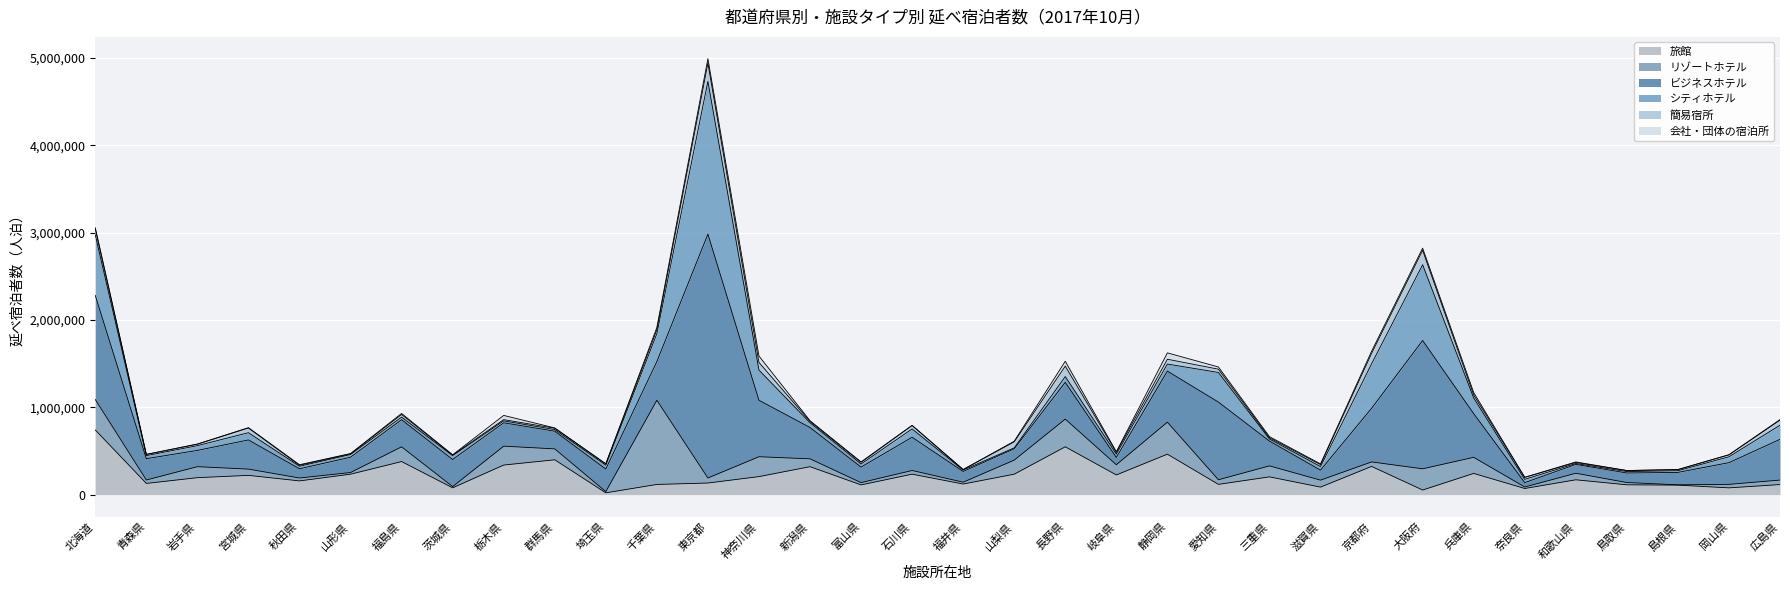

What is the difference between the second highest and second lowest values in the 簡易宿所 series?

158410